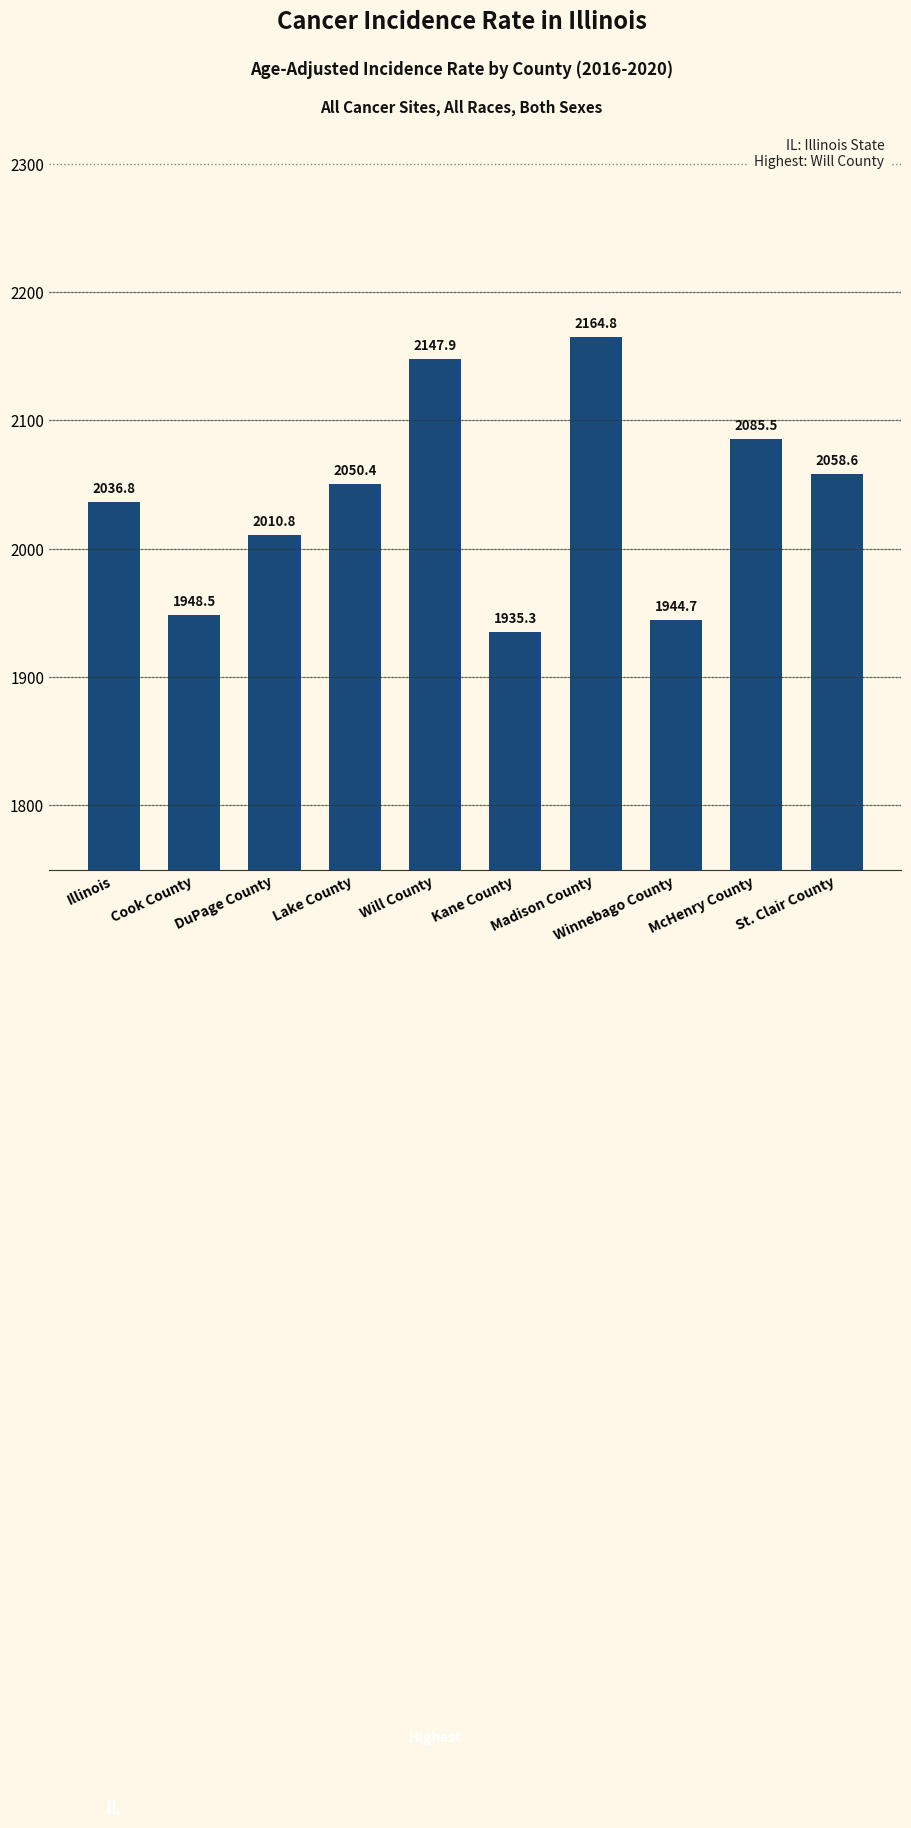

List the labels in order of value, largest first.

Madison County, Will County, McHenry County, St. Clair County, Lake County, Illinois, DuPage County, Cook County, Winnebago County, Kane County